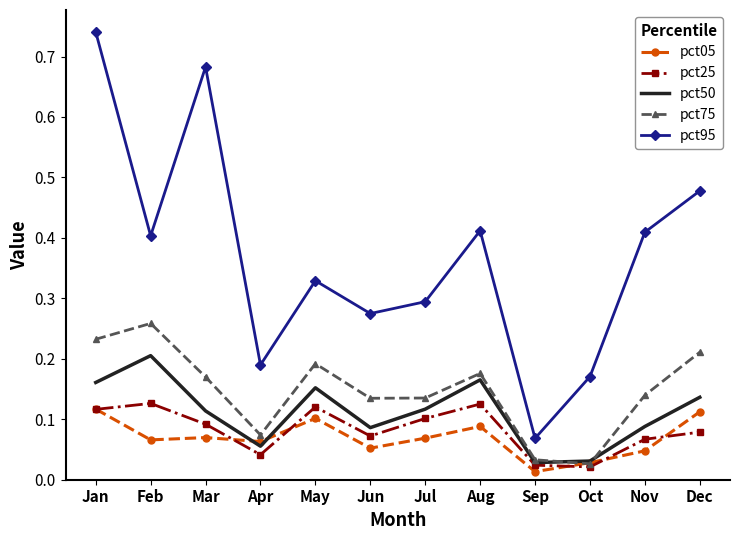

Is the value of pct25 at Jun greater than the value of pct95 at Jun?

No